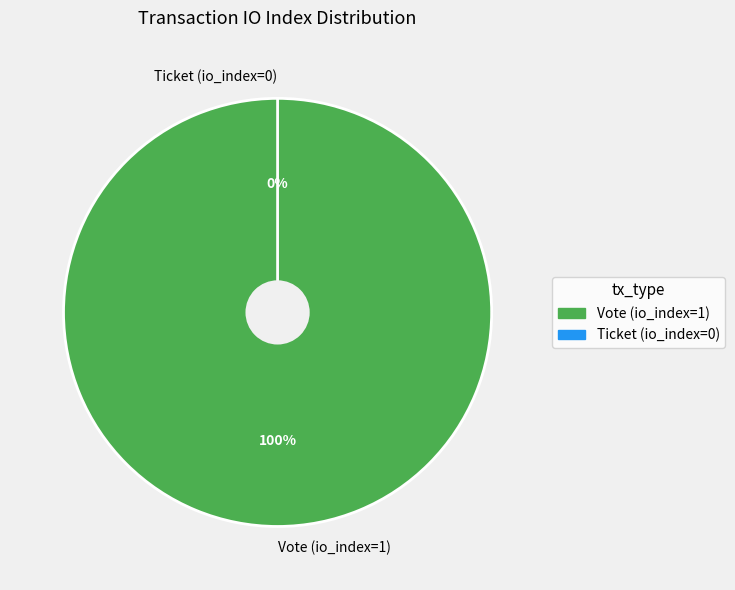

Rank the categories by value from lowest to highest.

Ticket (io_index=0), Vote (io_index=1)